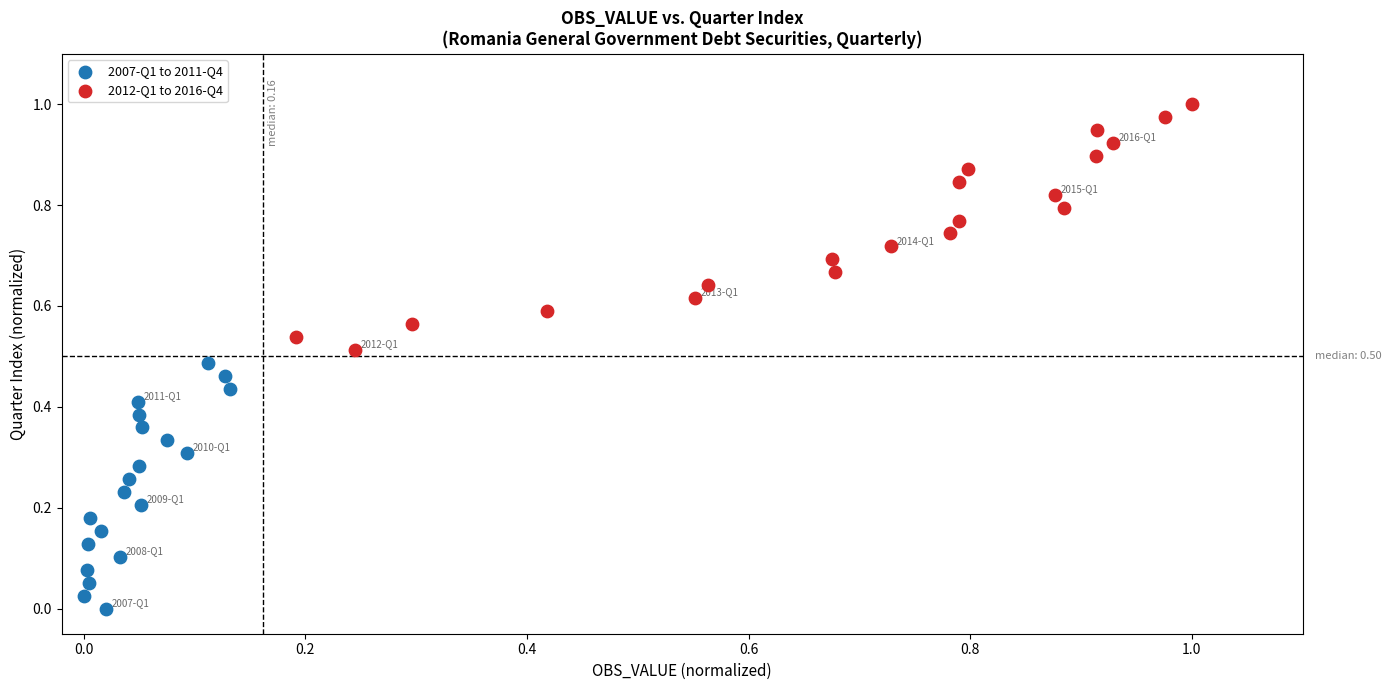

Which series reaches the minimum Y coordinate?

2007-Q1 to 2011-Q4